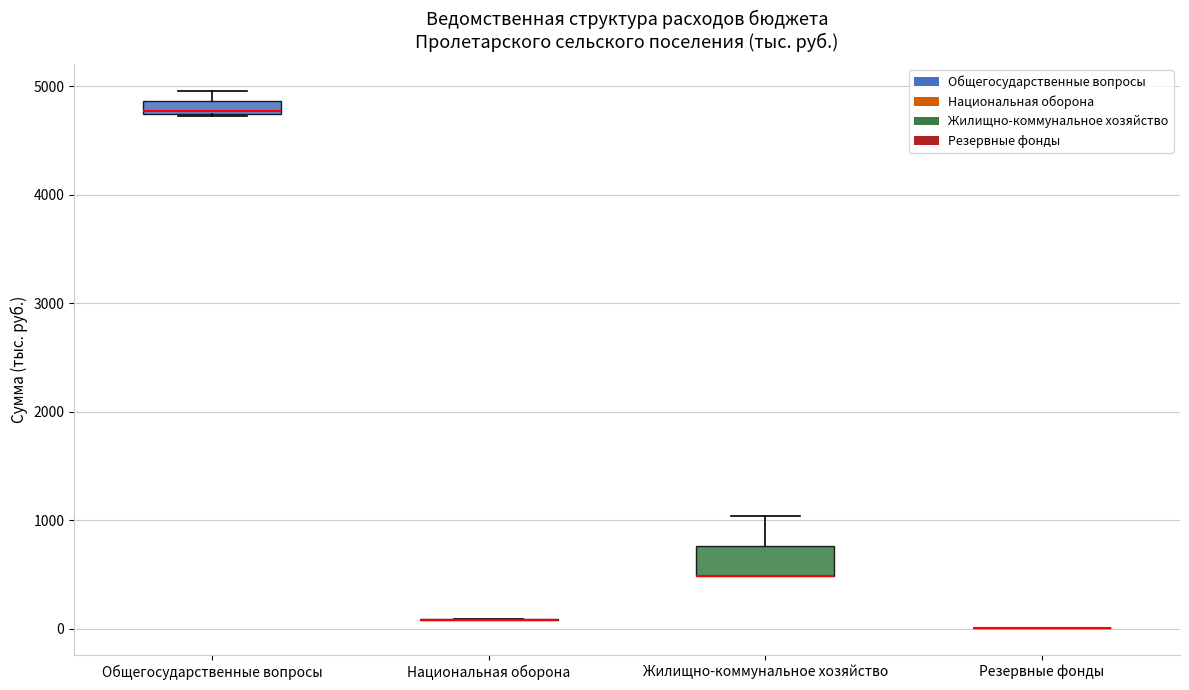

Which box is the tallest, from its lower edge to its upper edge?

Жилищно-коммунальное хозяйство